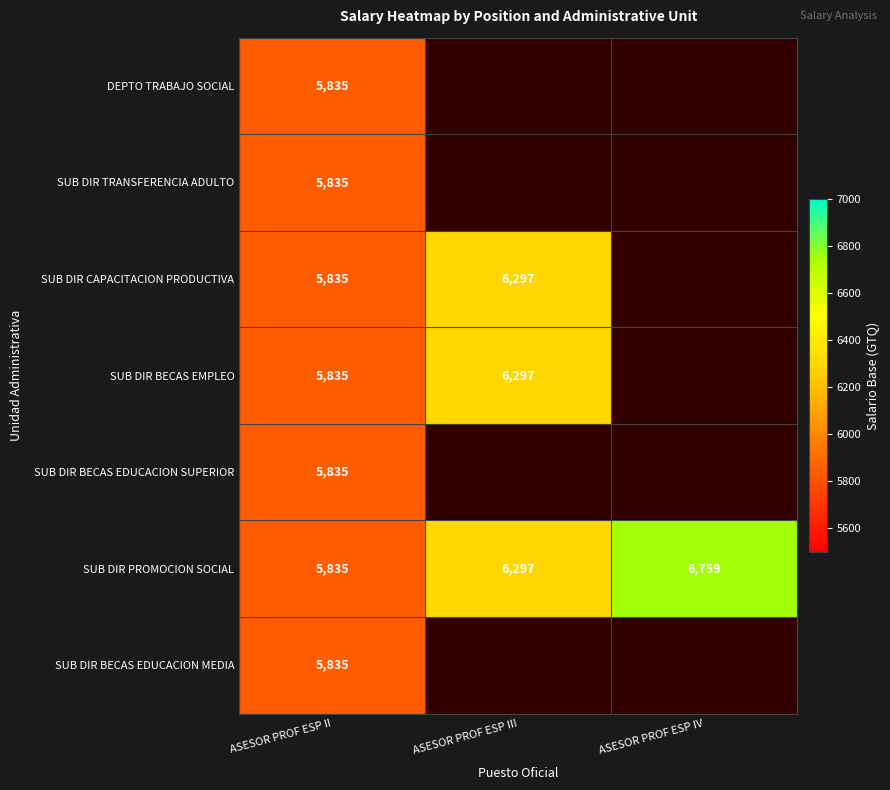

What is the highest value of the SUB DIR PROMOCION SOCIAL series?

6759